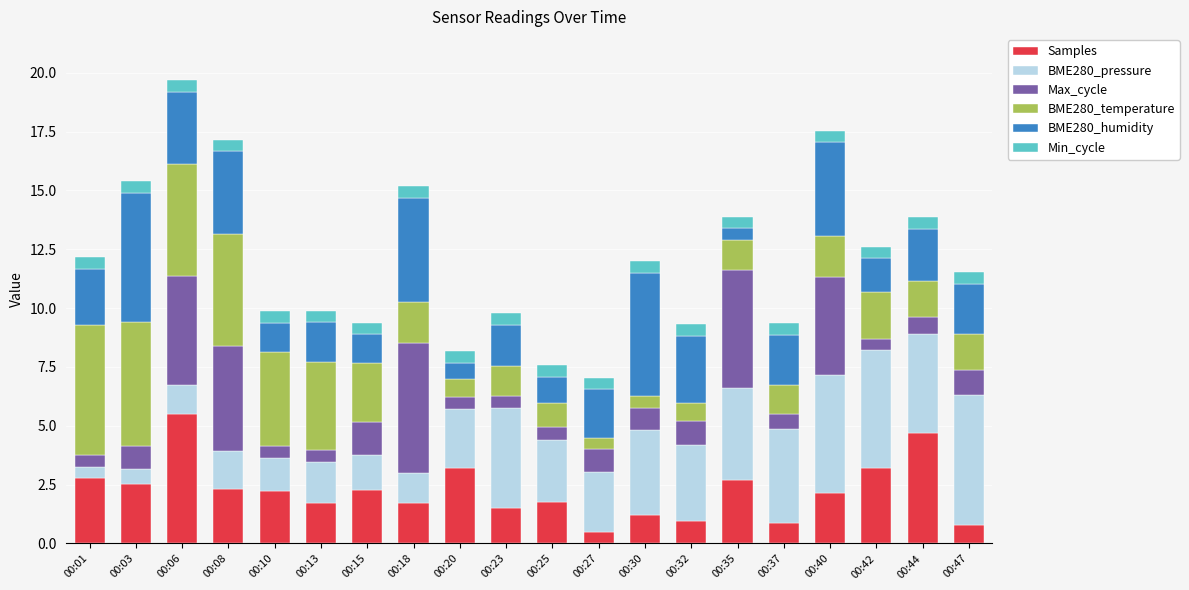

What is the total value across all series at 00:47?

11.5